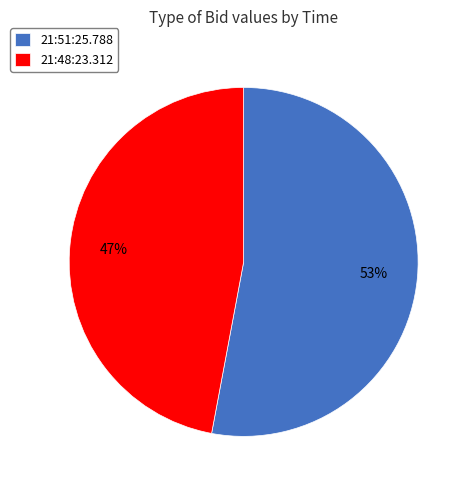

Combined, do 21:51:25.788 and 21:48:23.312 account for over 50%?

Yes